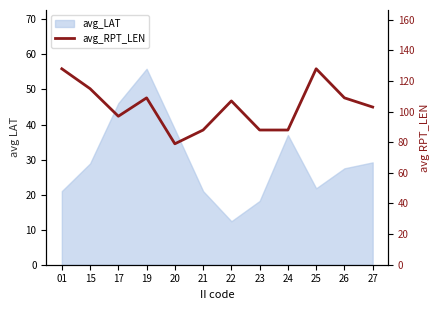

The chart shows a value of 88 at 24. True or false?

True